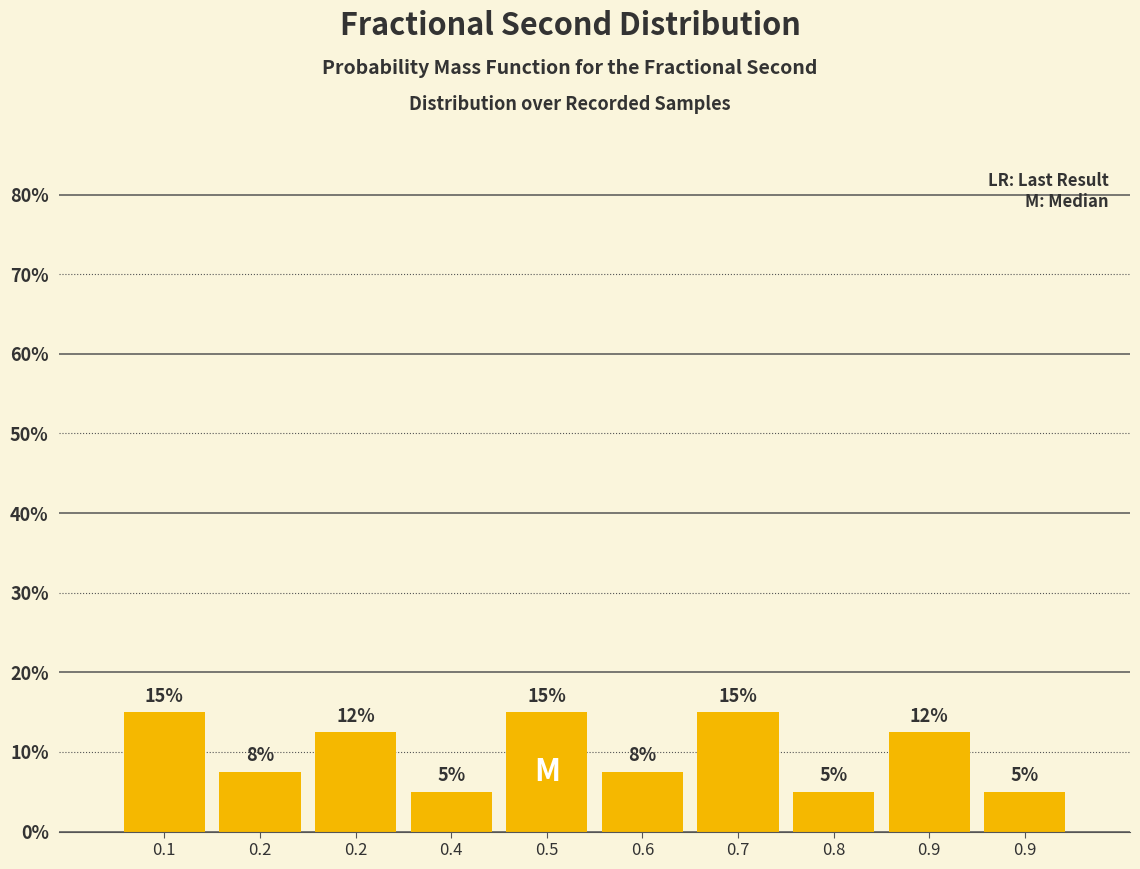

How many data points are less than 12?

5